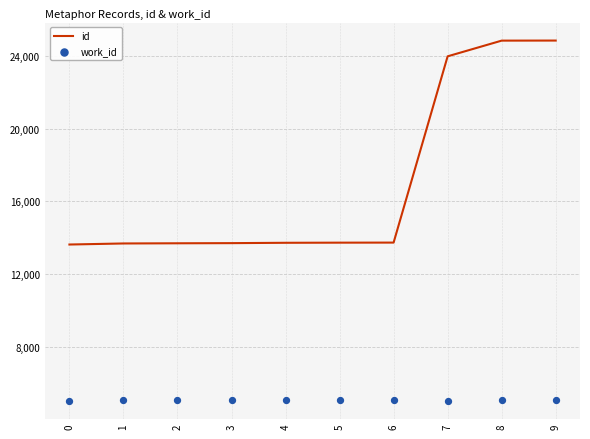

Which series reaches the minimum Y coordinate?

work_id